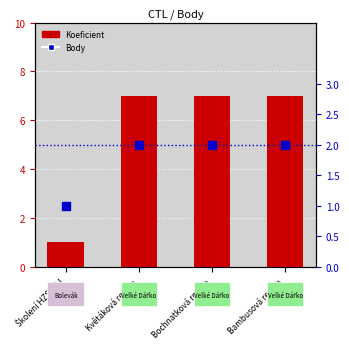

Which series has the largest total across all categories?

Koeficient